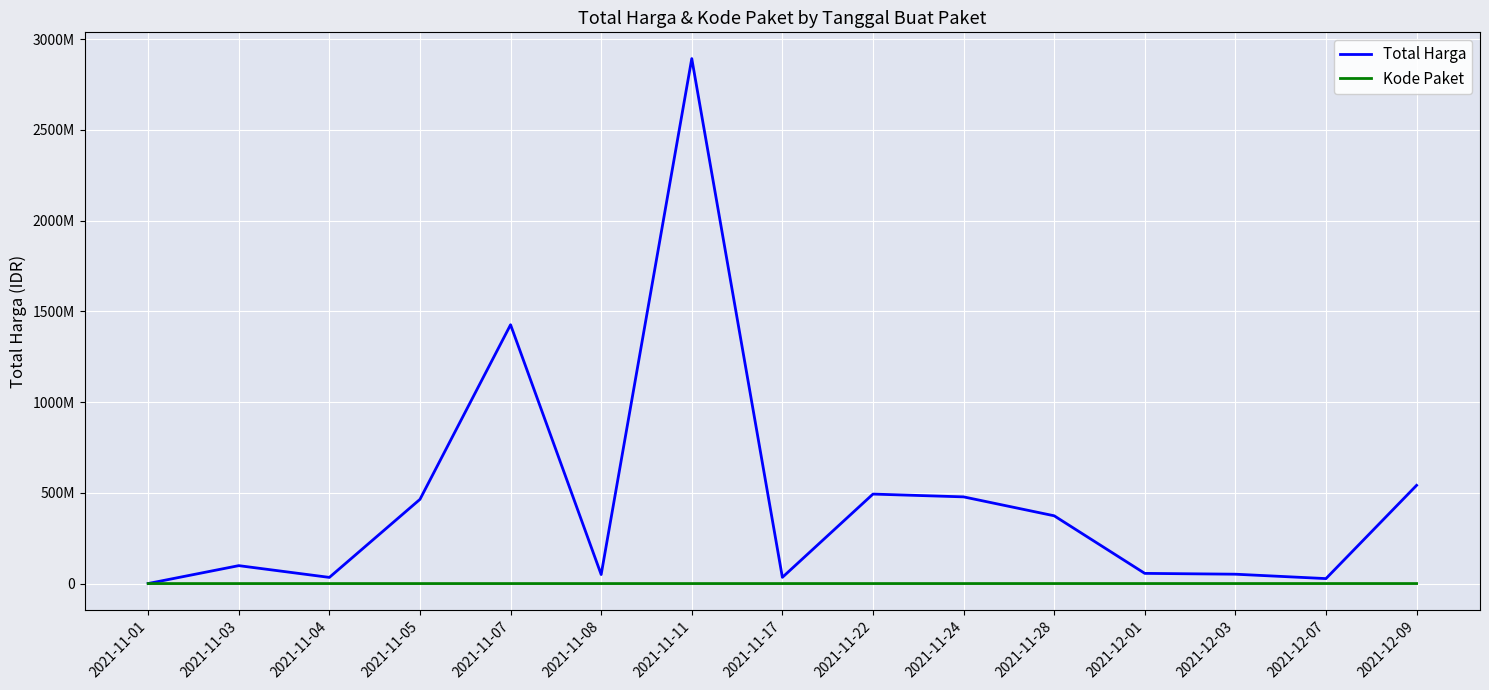

Between 2021-11-22 and 2021-11-17, which is larger?

2021-11-22